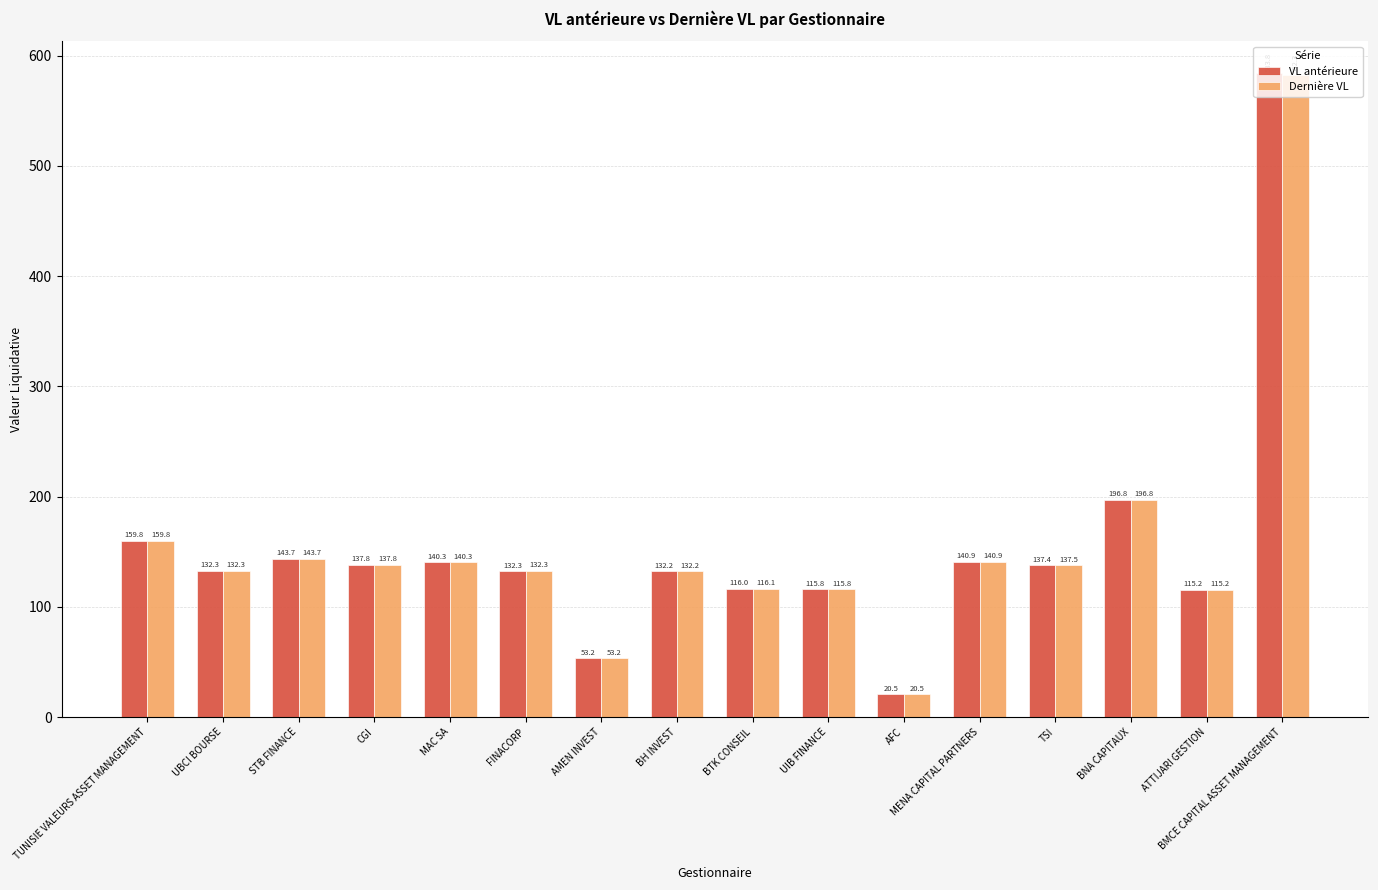

Rank the series by their maximum value, from highest to lowest.

VL antérieure, Dernière VL